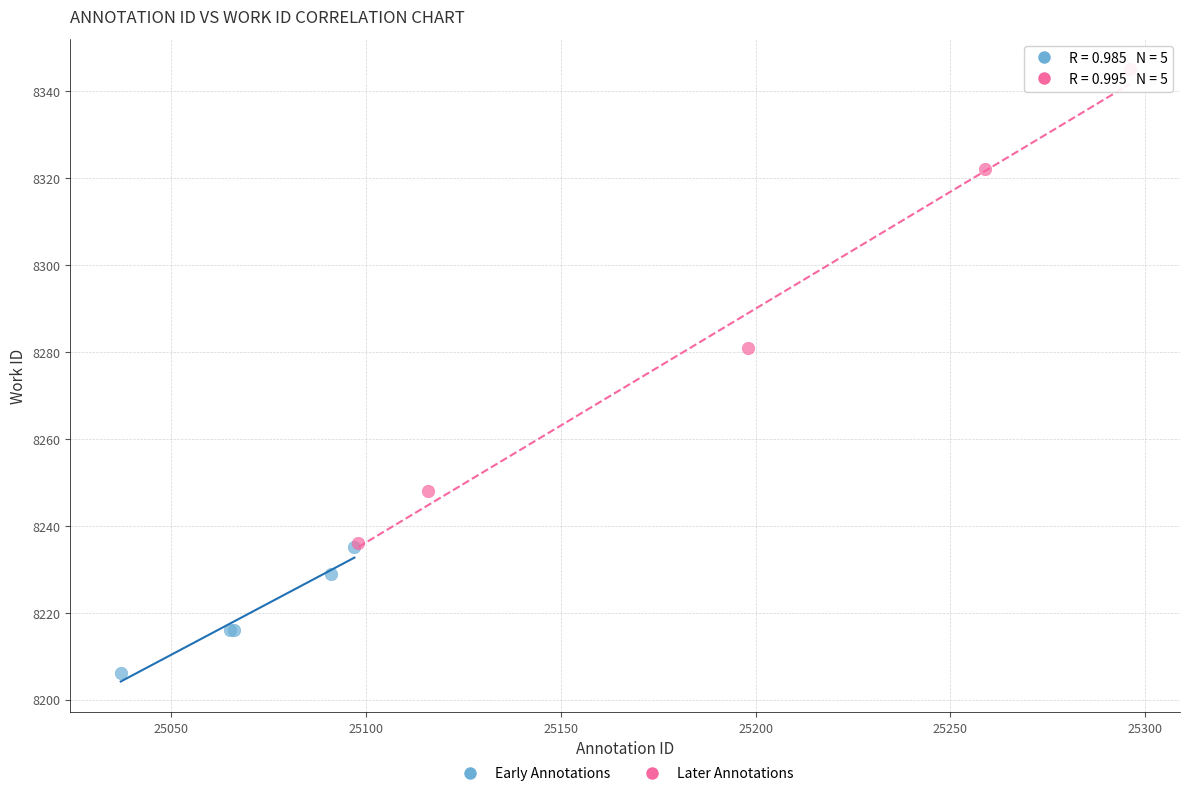

Which series has the largest Y range (max minus min)?

Later Annotations